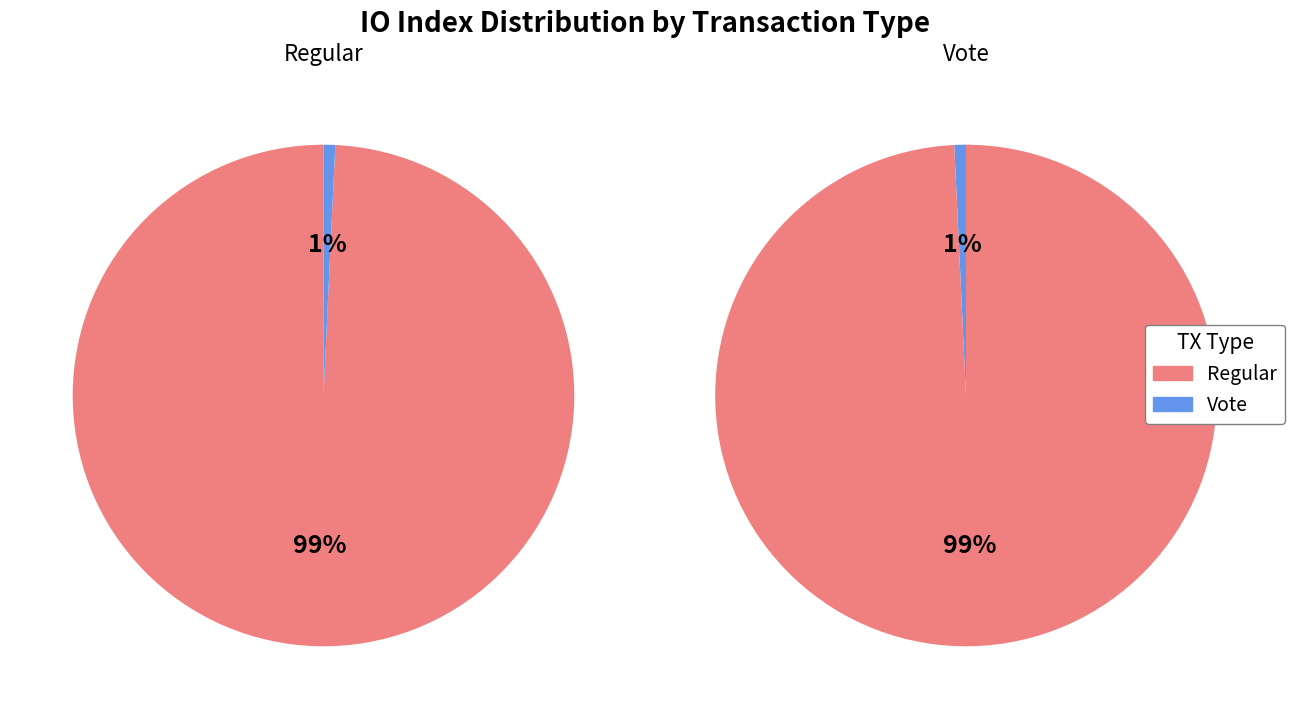

Rank the categories by value from lowest to highest.

Vote, Regular